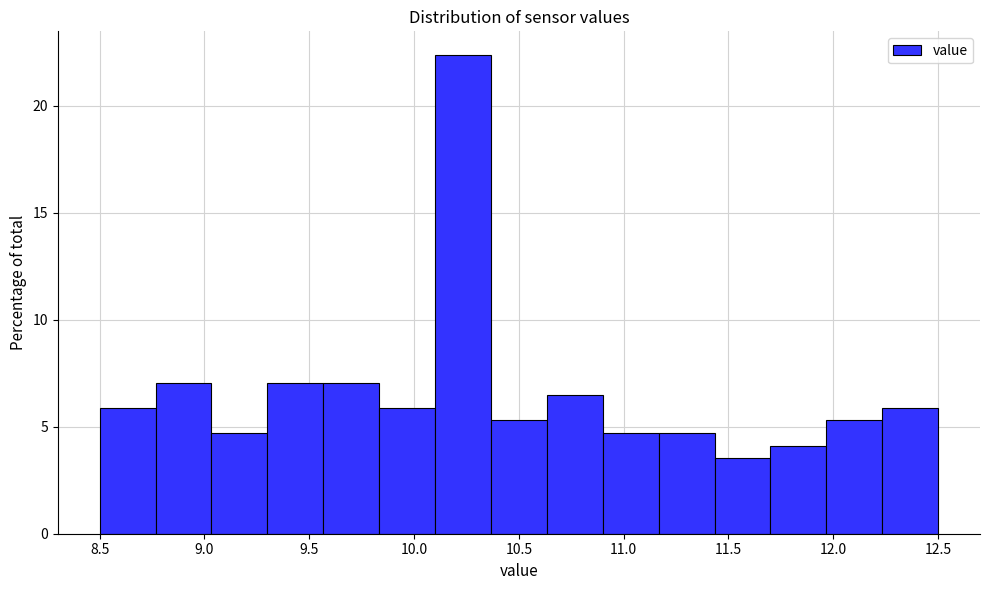

Reading left to right, list every bar in this chart as the range it spans on the x-axis followed by its height. Neither the bar edges nor the heights are printed on the chart, so give them approximately, as read against the axes.

8.50 to 8.75: 6.0
8.75 to 9.05: 7.0
9.05 to 9.30: 4.5
9.30 to 9.55: 7.0
9.55 to 9.85: 7.0
9.85 to 10.10: 6.0
10.10 to 10.35: 22.5
10.35 to 10.65: 5.5
10.65 to 10.90: 6.5
10.90 to 11.15: 4.5
11.15 to 11.45: 4.5
11.45 to 11.70: 3.5
11.70 to 11.95: 4.0
11.95 to 12.25: 5.5
12.25 to 12.50: 6.0